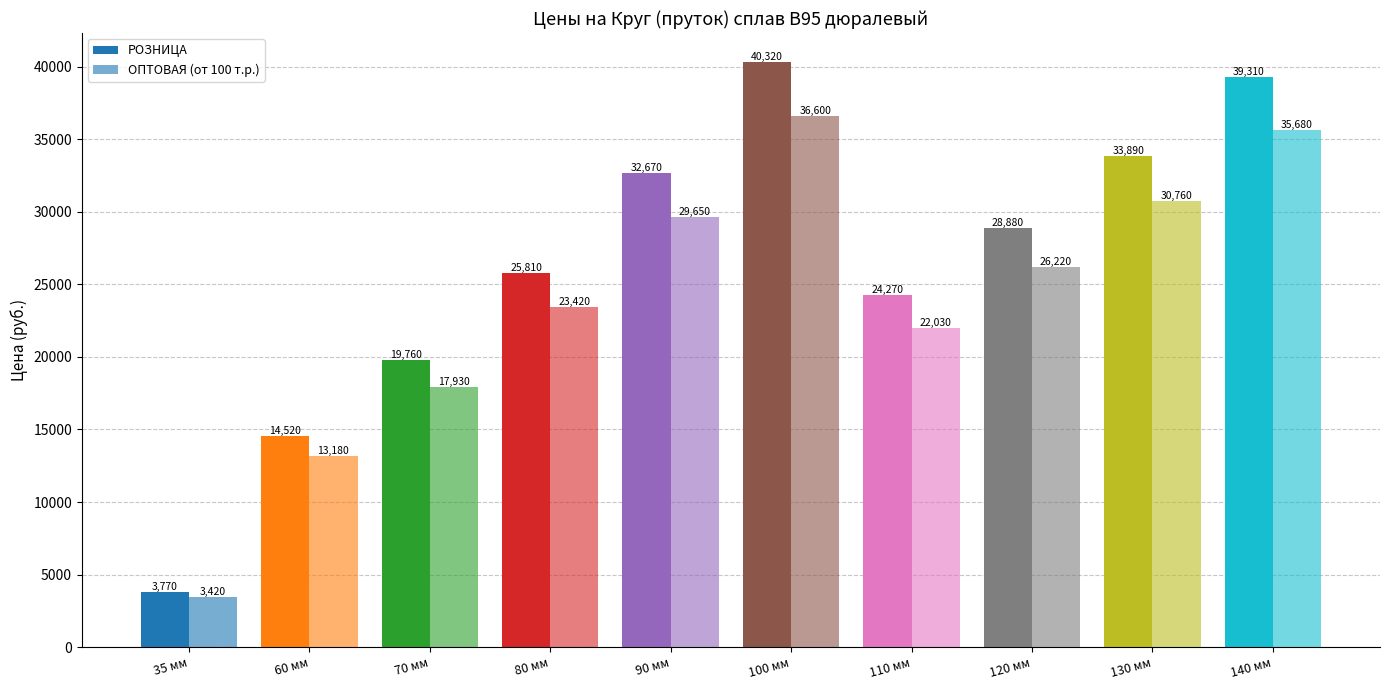

What is the lowest value of the РОЗНИЦА series?

3770